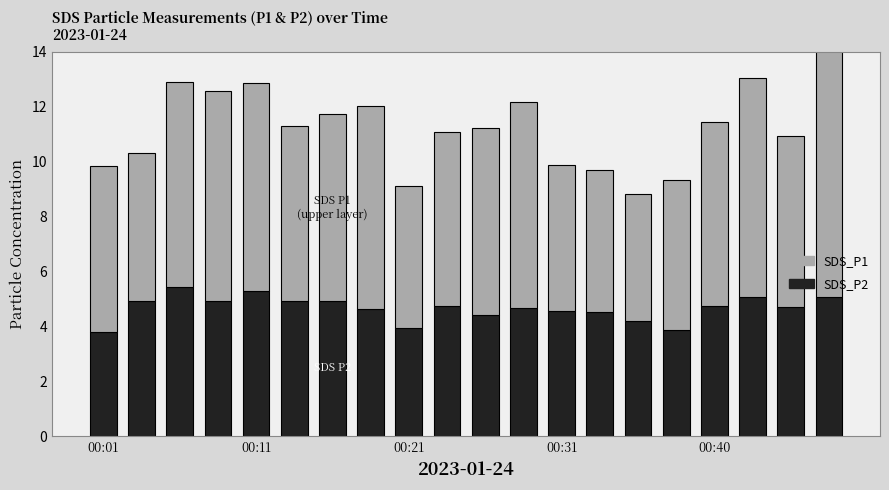

Rank the series by their average value, from lowest to highest.

SDS_P2, SDS_P1